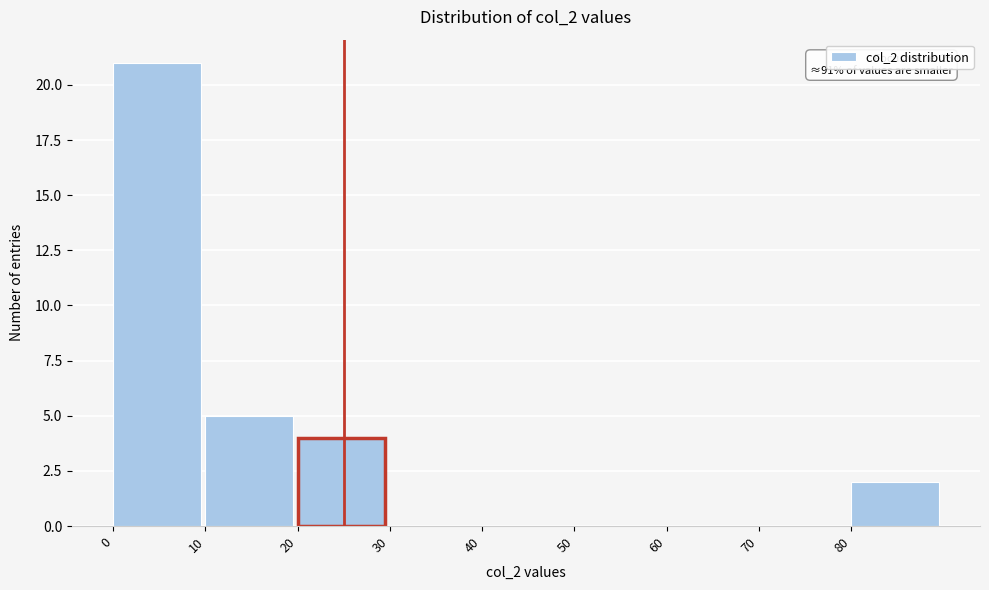

Over which range of the x-axis is the bar tallest?

0 to 10